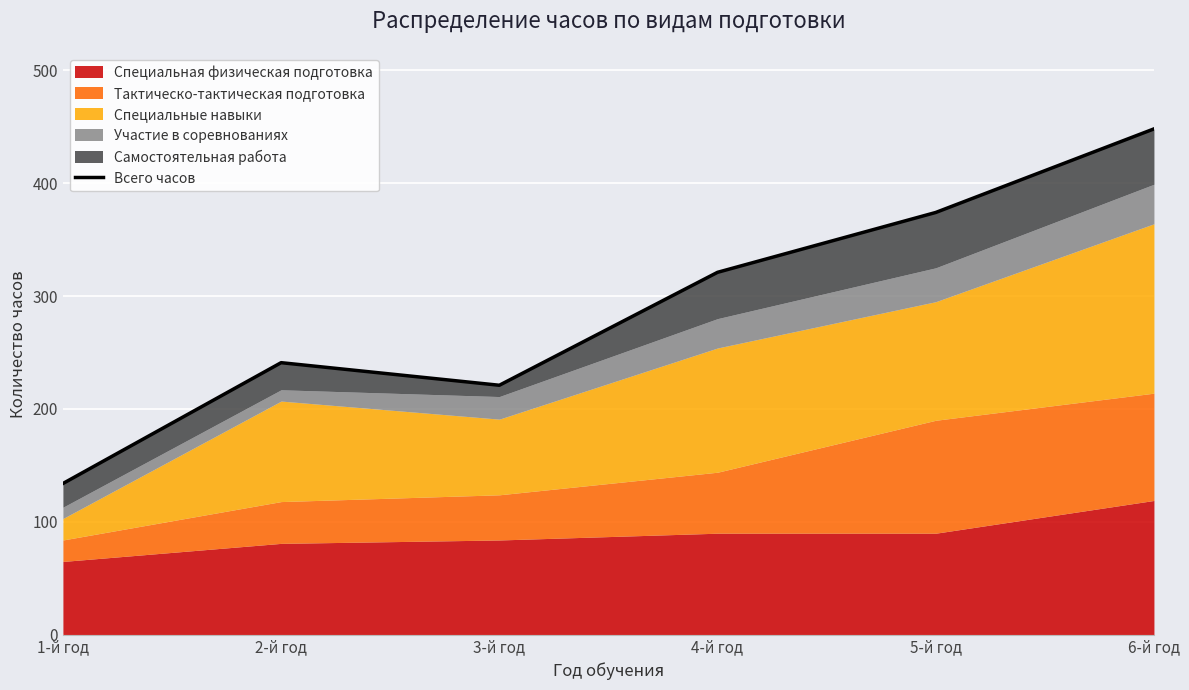

Rank the categories by value from lowest to highest.

1-й год, 3-й год, 2-й год, 4-й год, 5-й год, 6-й год